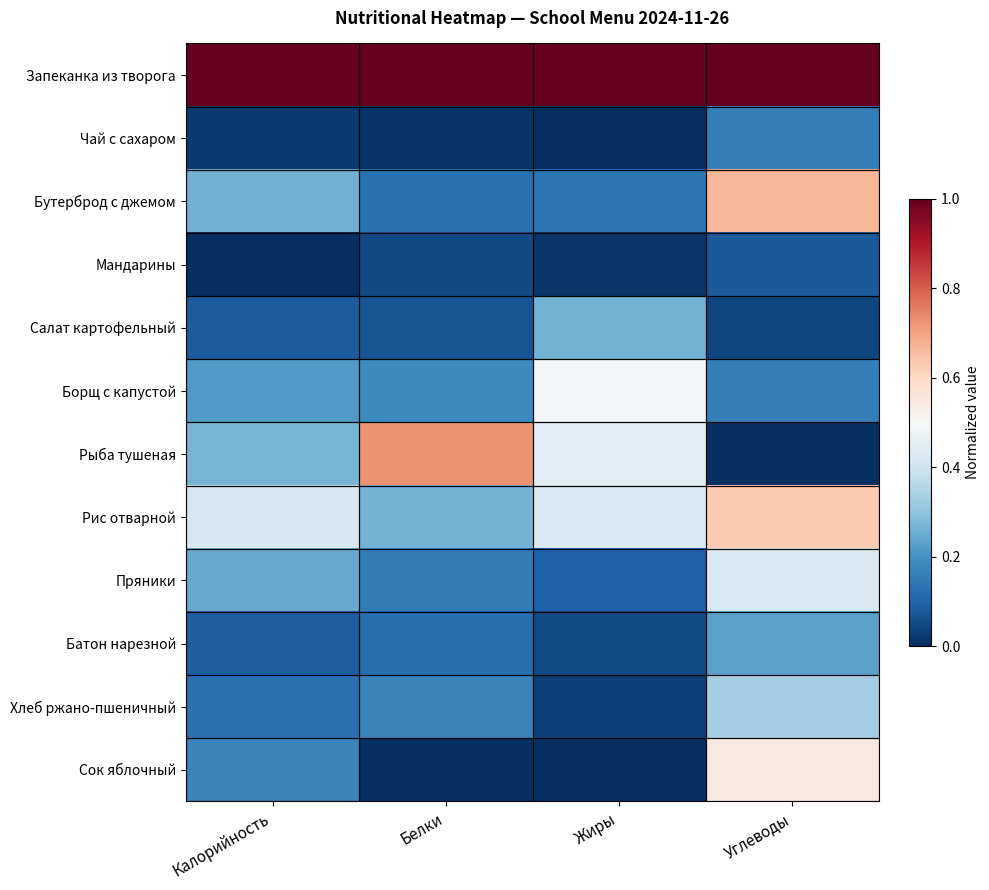

Which series changed the most between Калорийность and Белки?

Рыба тушеная